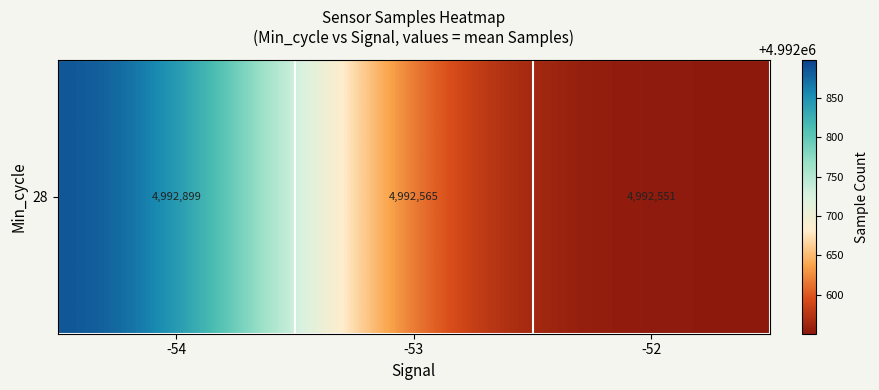

At which category does the chart reach its minimum across all series?

-52